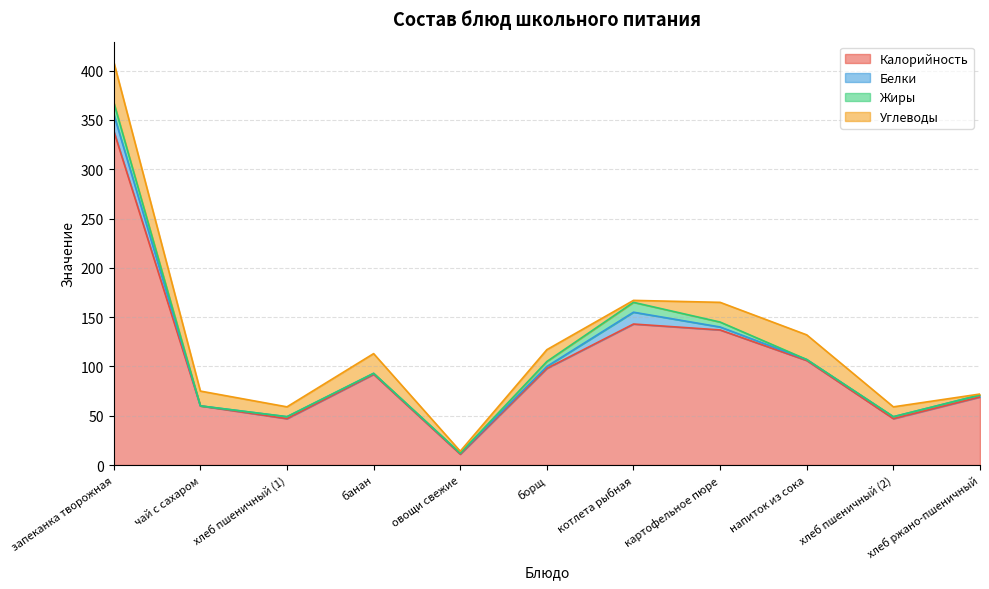

What is the difference between the maximum and minimum values in the Жиры series?

12